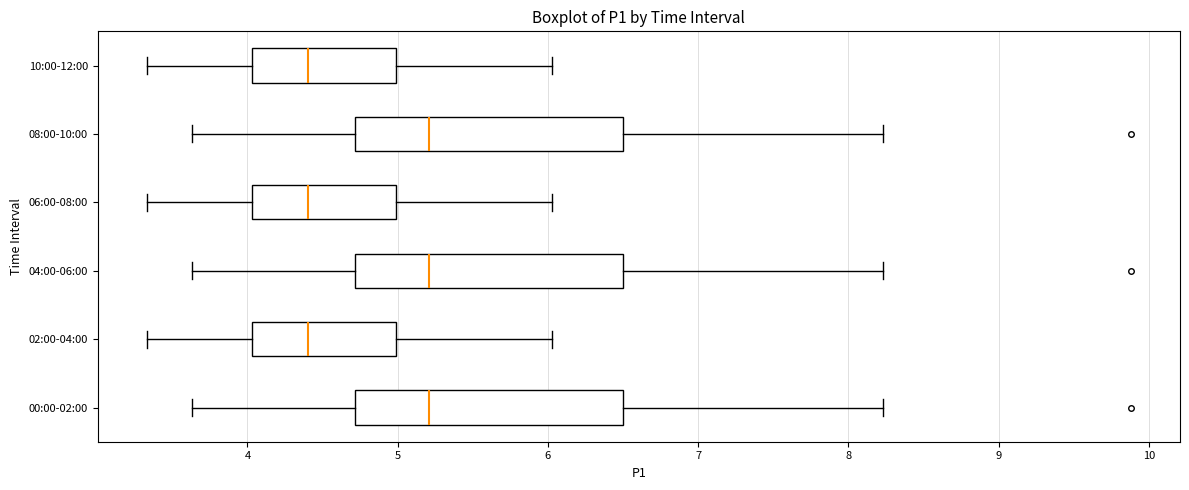

Reading bottom to top, transcribe this box plot: for each box, give where its median line is, the range the box spans, and where its two whiskers end, as read against the x-axis. The values are not printed on the chart, so give them approximately, as read against the axis.

00:00-02:00: median 5.2, box 4.7 to 6.5, whiskers 3.6 to 8.2
02:00-04:00: median 4.4, box 4.0 to 5.0, whiskers 3.3 to 6.0
04:00-06:00: median 5.2, box 4.7 to 6.5, whiskers 3.6 to 8.2
06:00-08:00: median 4.4, box 4.0 to 5.0, whiskers 3.3 to 6.0
08:00-10:00: median 5.2, box 4.7 to 6.5, whiskers 3.6 to 8.2
10:00-12:00: median 4.4, box 4.0 to 5.0, whiskers 3.3 to 6.0